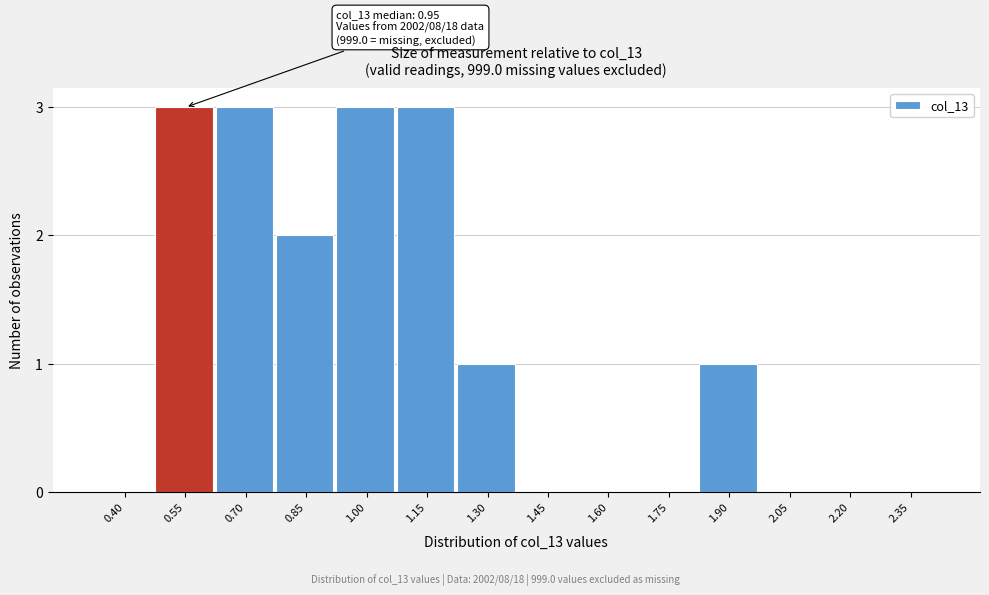

Reading right to left, what are all the values shown in this chart?

2.35=0	2.20=0	2.05=0	1.90=1	1.75=0	1.60=0	1.45=0	1.30=1	1.15=3	1.00=3	0.85=2	0.70=3	0.55=3	0.40=0